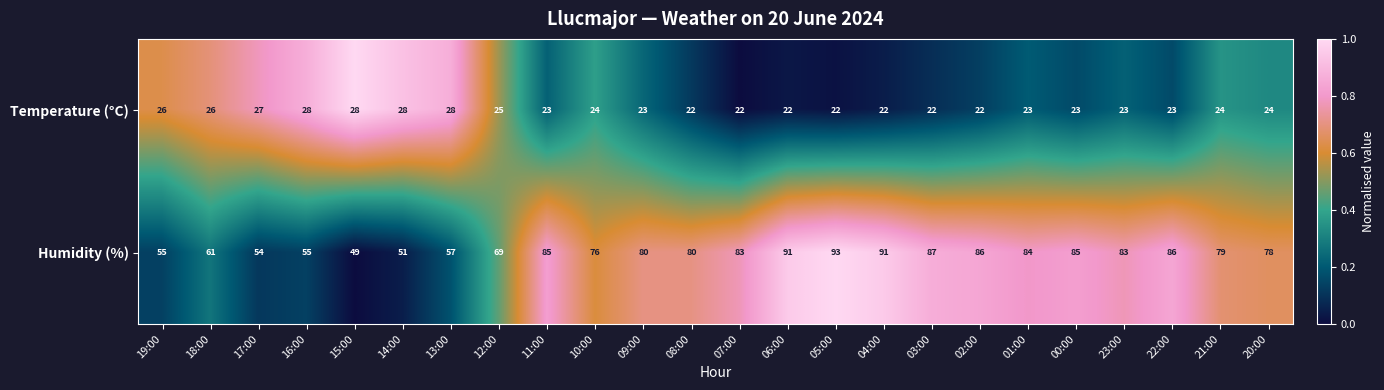

What is the sum of all Humidity (%) values?

1798